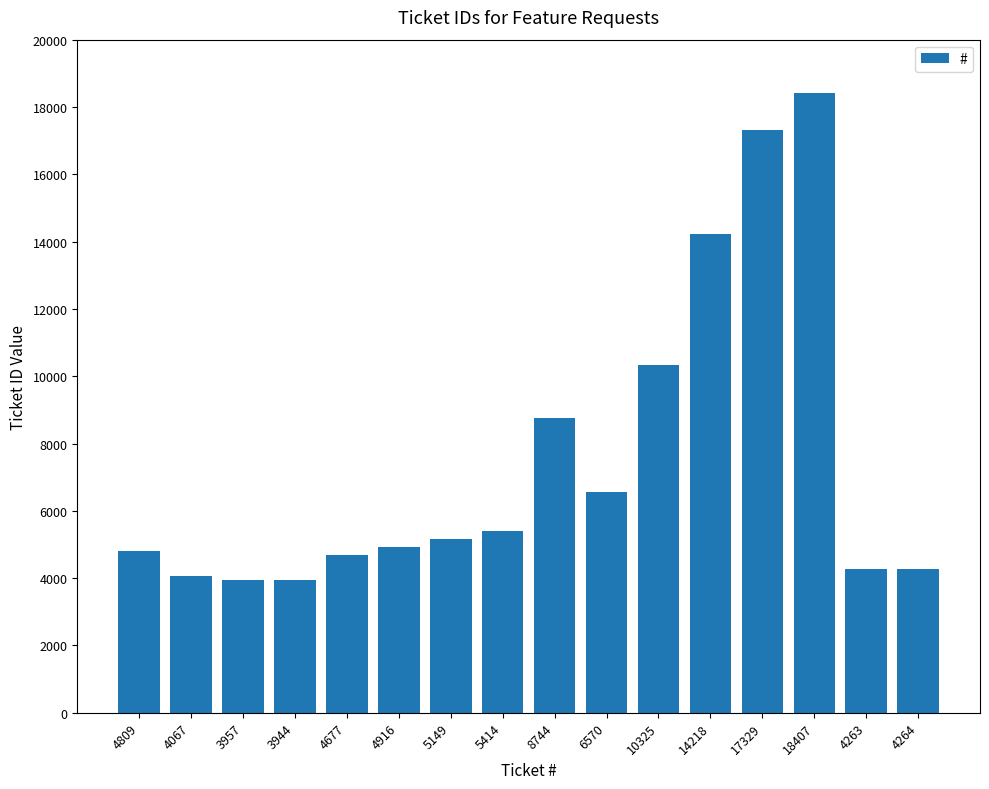

What is the sum of the values at 6570 and 18407?

24977